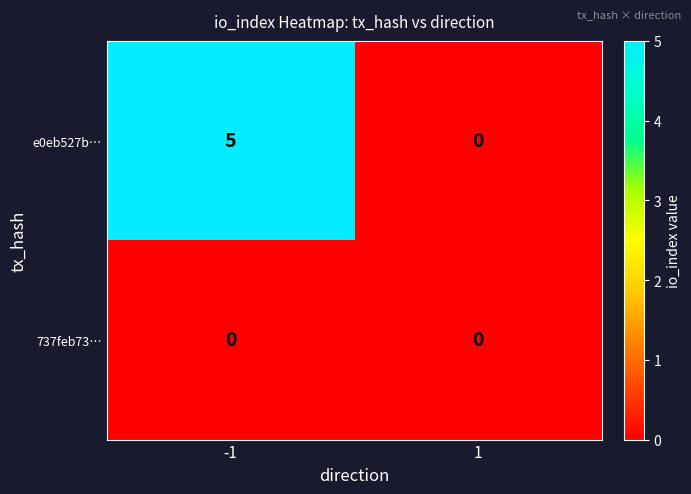

What is the greatest value displayed?

5